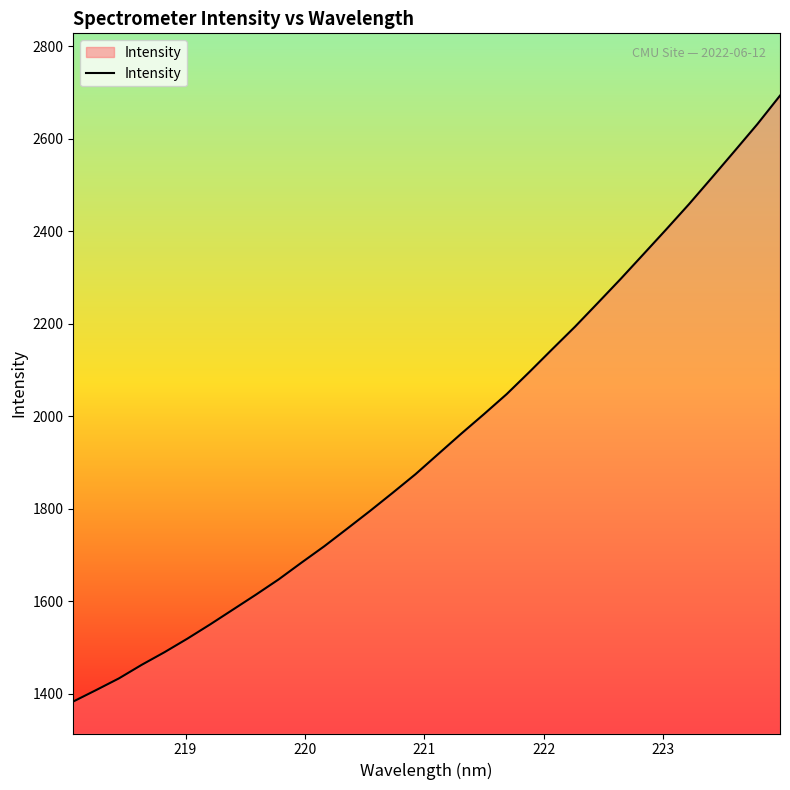

What is the maximum value shown in the chart?

2692.9